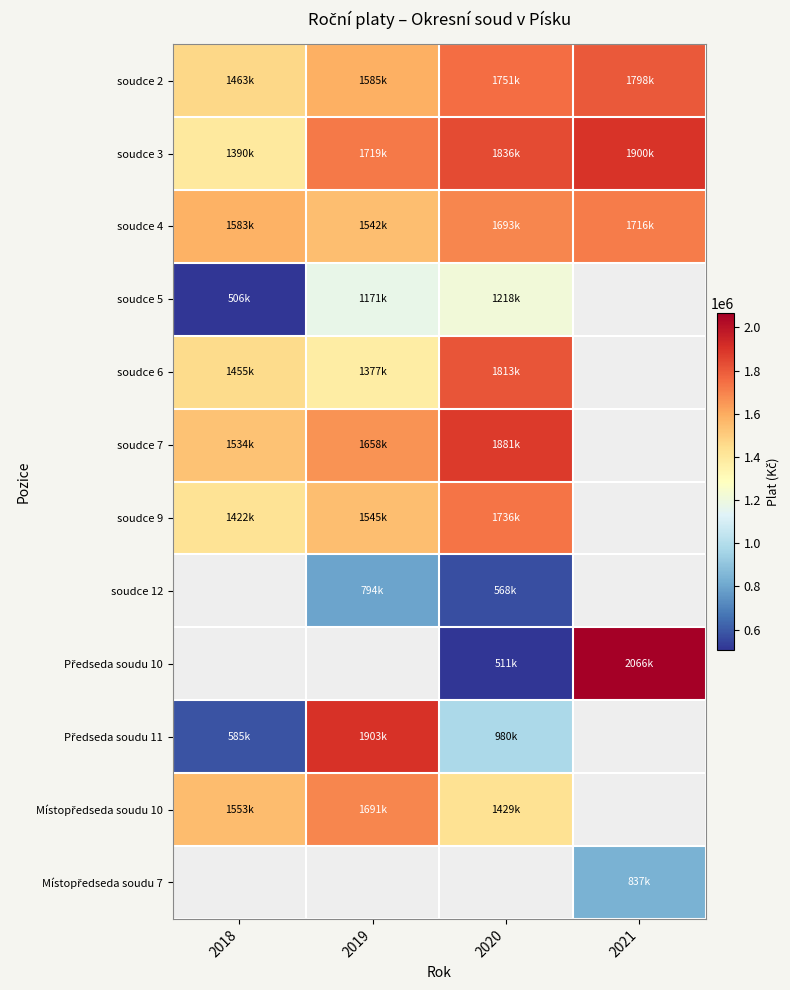

What is the spread (max minus min) of values at 2018?

1077160.0